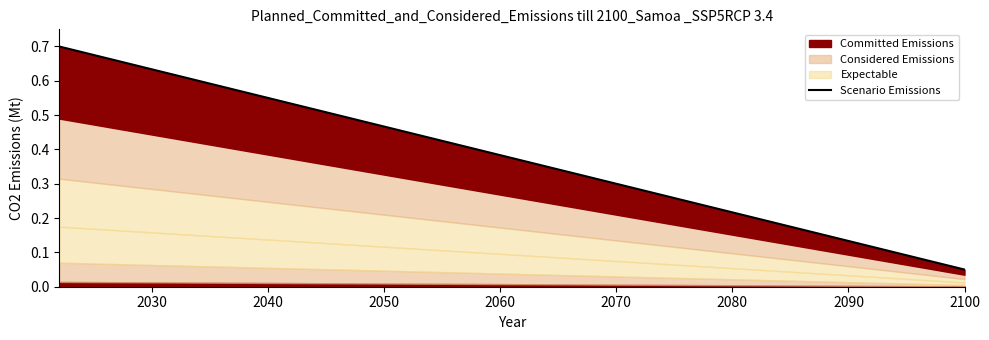

The value at 2040 is 0.6. True or false?

True